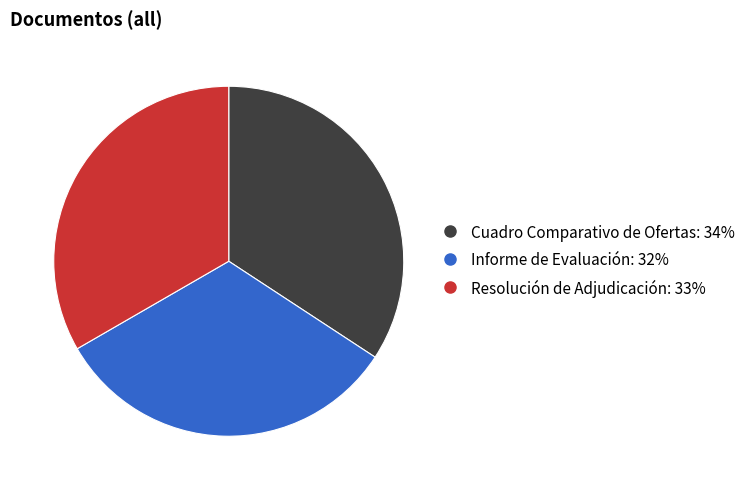

Is Informe de Evaluación the majority of the pie?

No